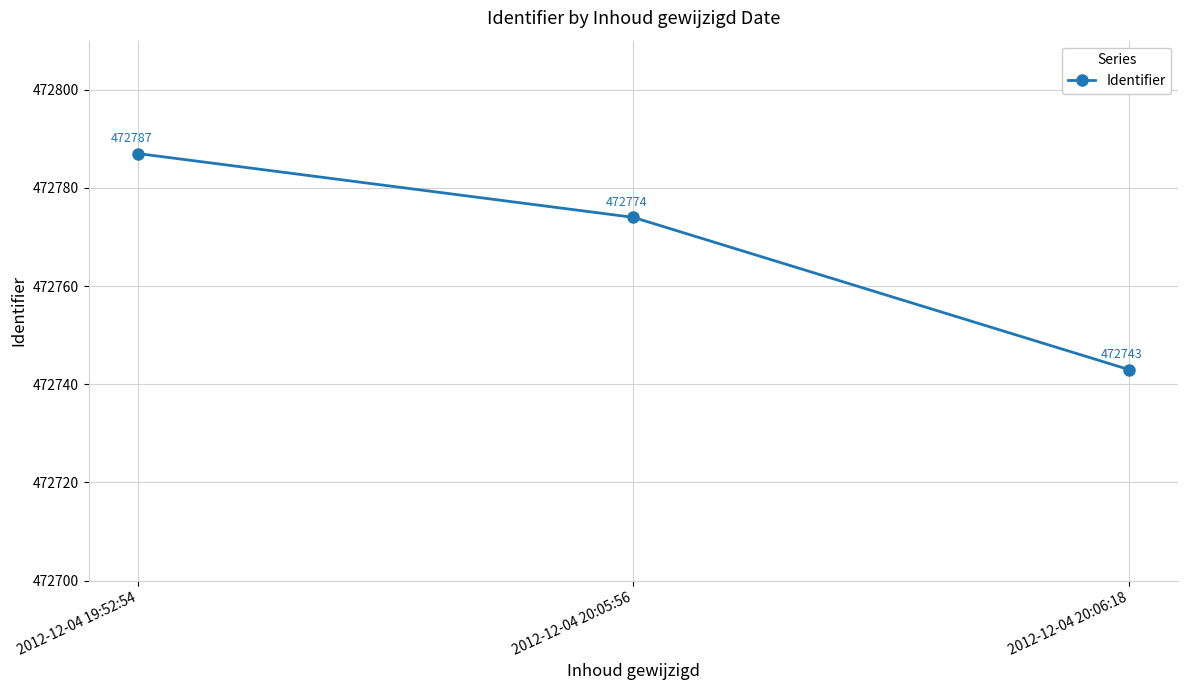

What is the average value?

472768